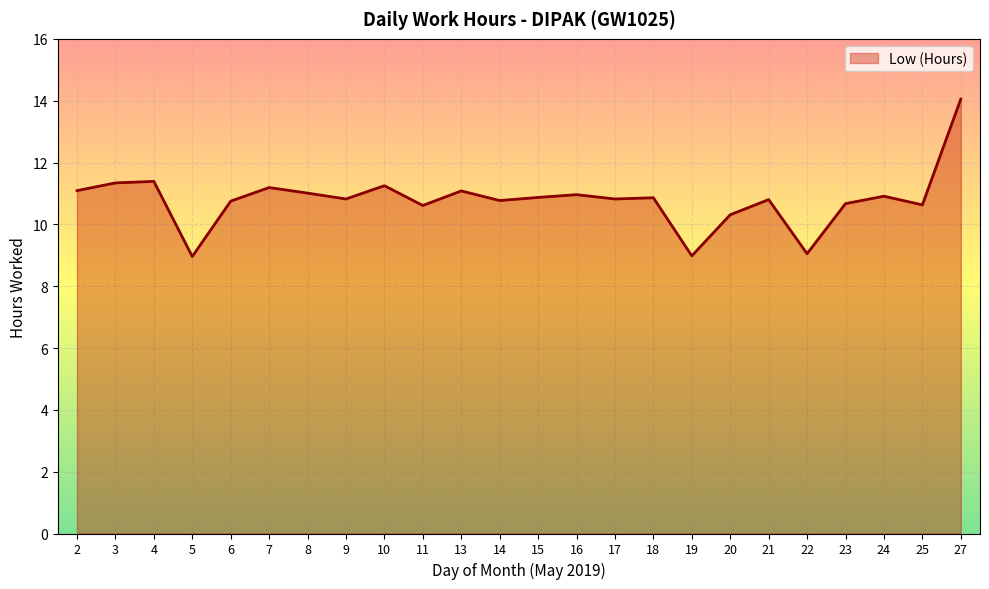

What is the smallest value displayed?

9.0